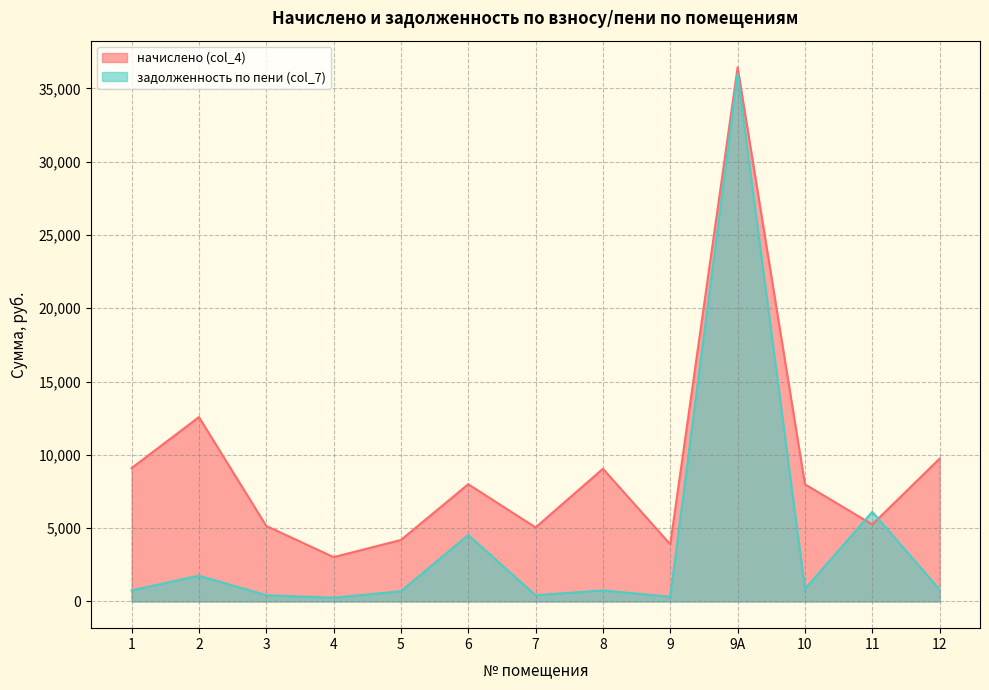

What is the label of the 4th point from the right?

9А